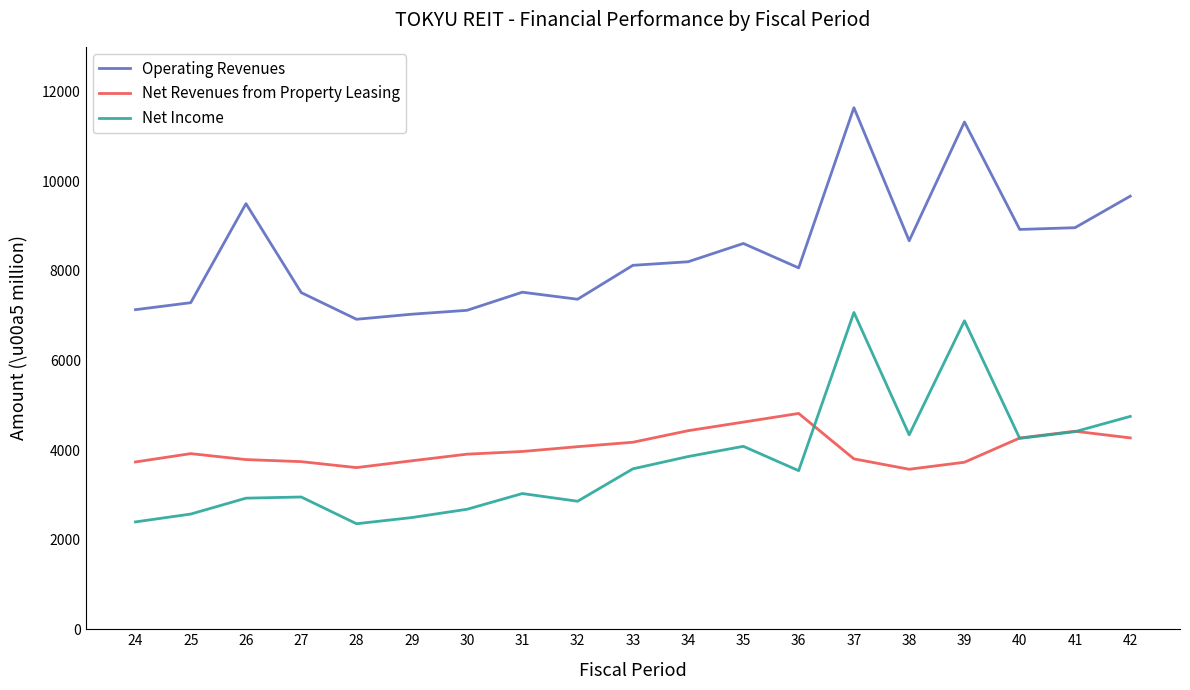

What is the lowest value of the Operating Revenues series?

6919